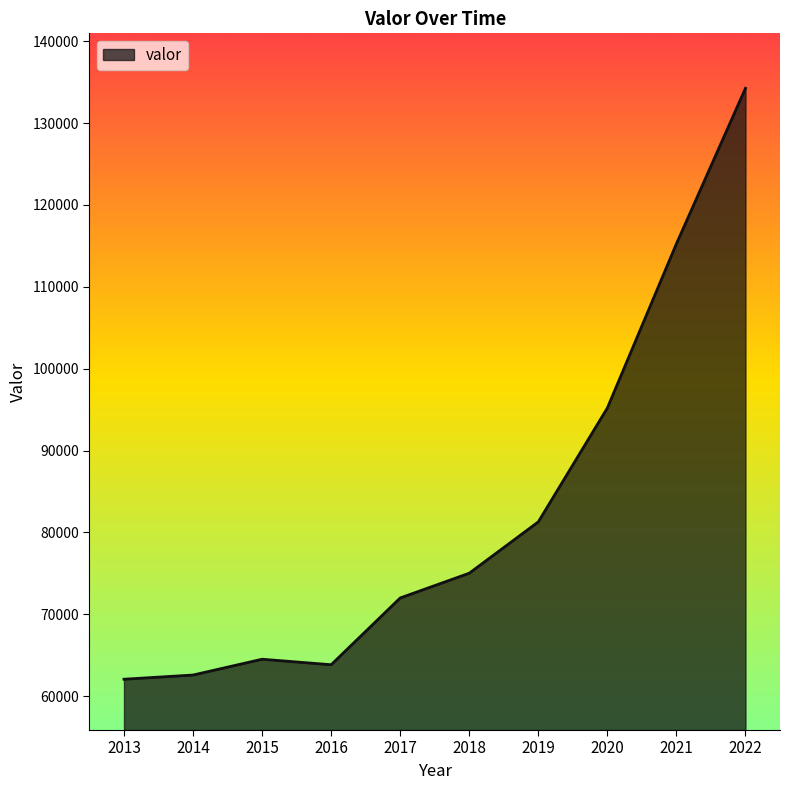

The chart shows a value of 127419 at 2018. True or false?

False